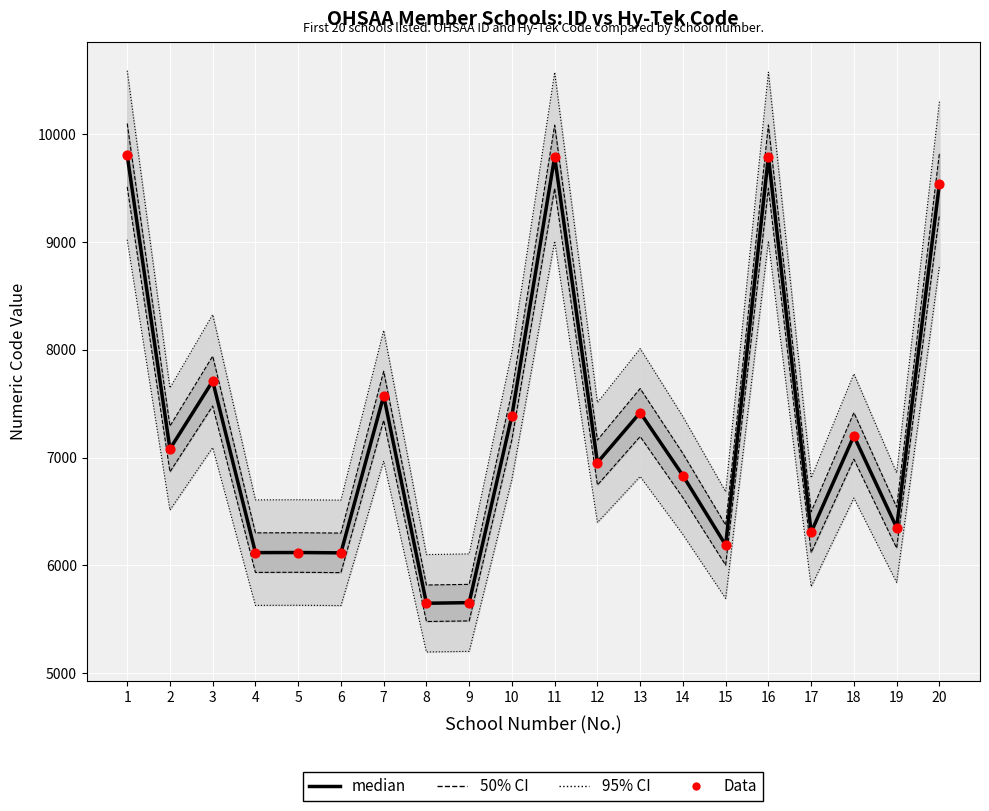

What is the total value across all series at 10?

14780